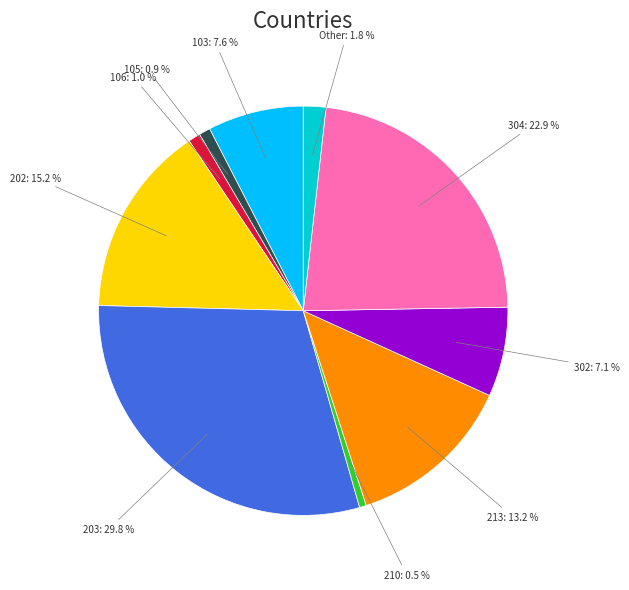

Is there a majority slice in this chart?

No